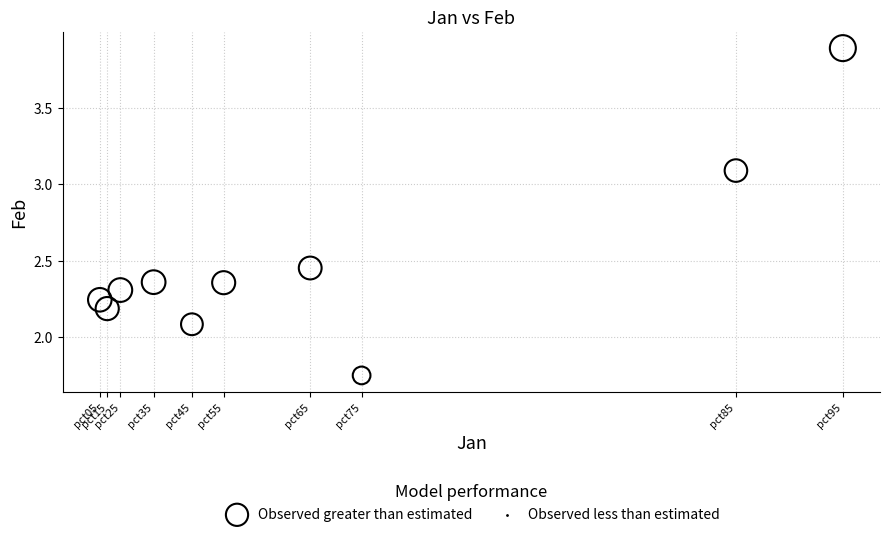

What Y value in the scatter plot is closest to 2?

2.1